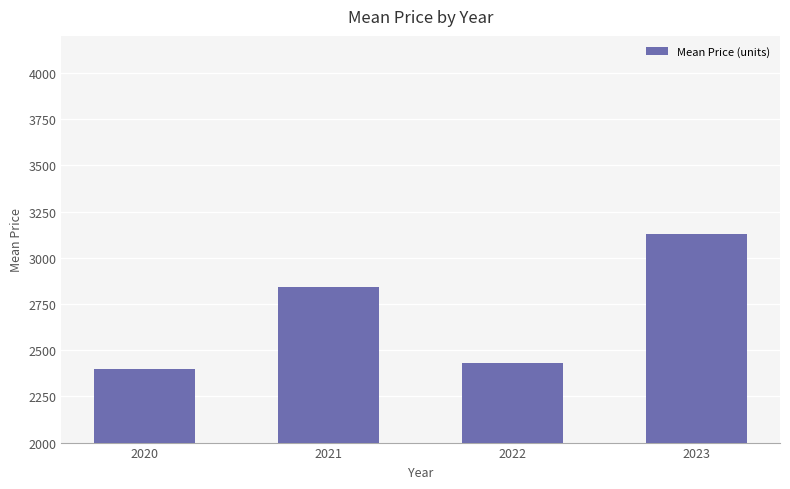

Rank the categories by value from lowest to highest.

2020, 2022, 2021, 2023